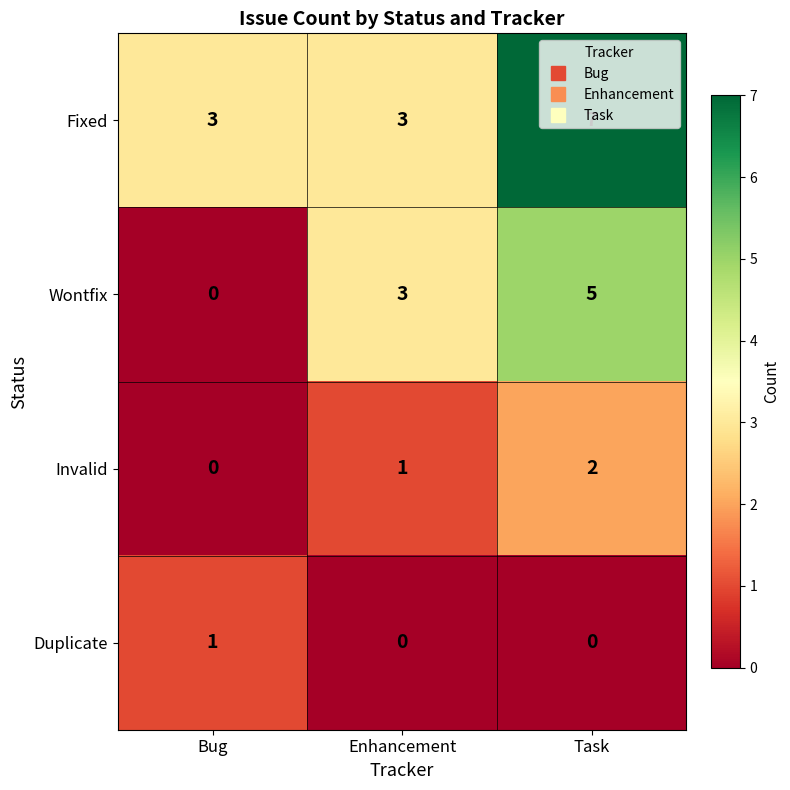

What is the sum of all Wontfix values?

8